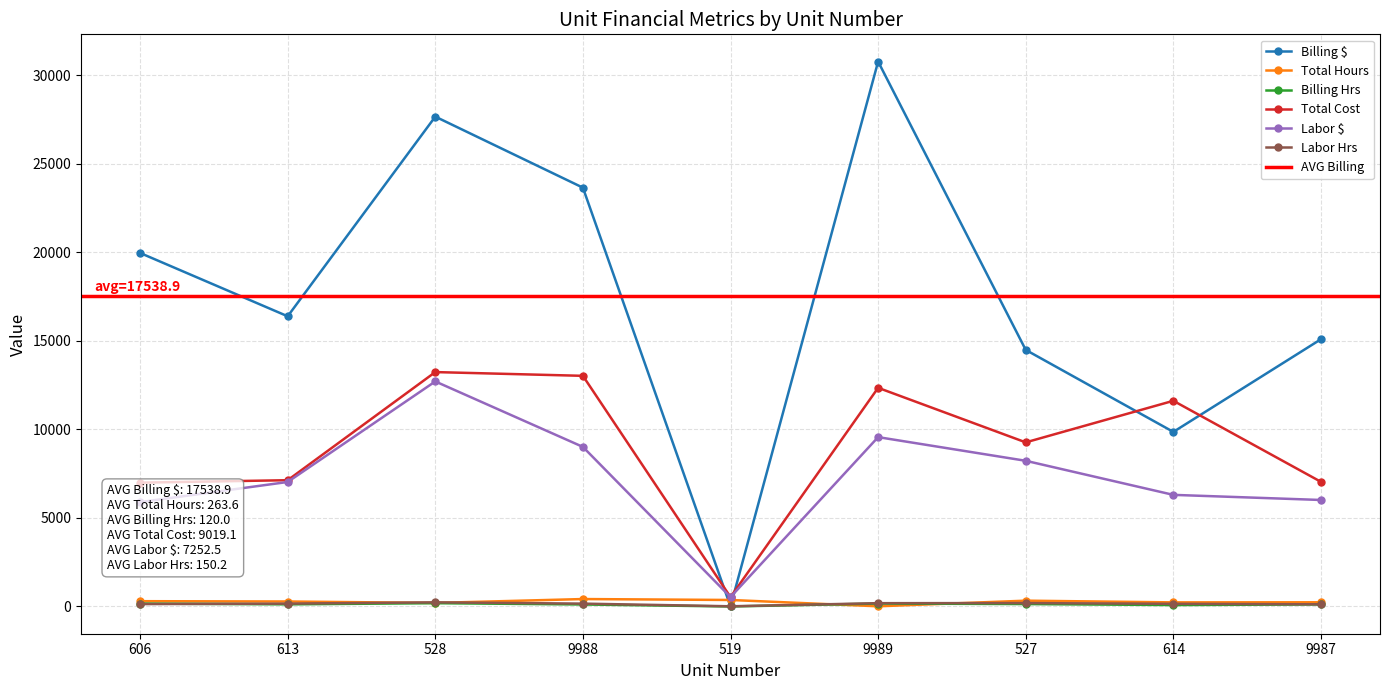

How many lines are shown in the chart?

6